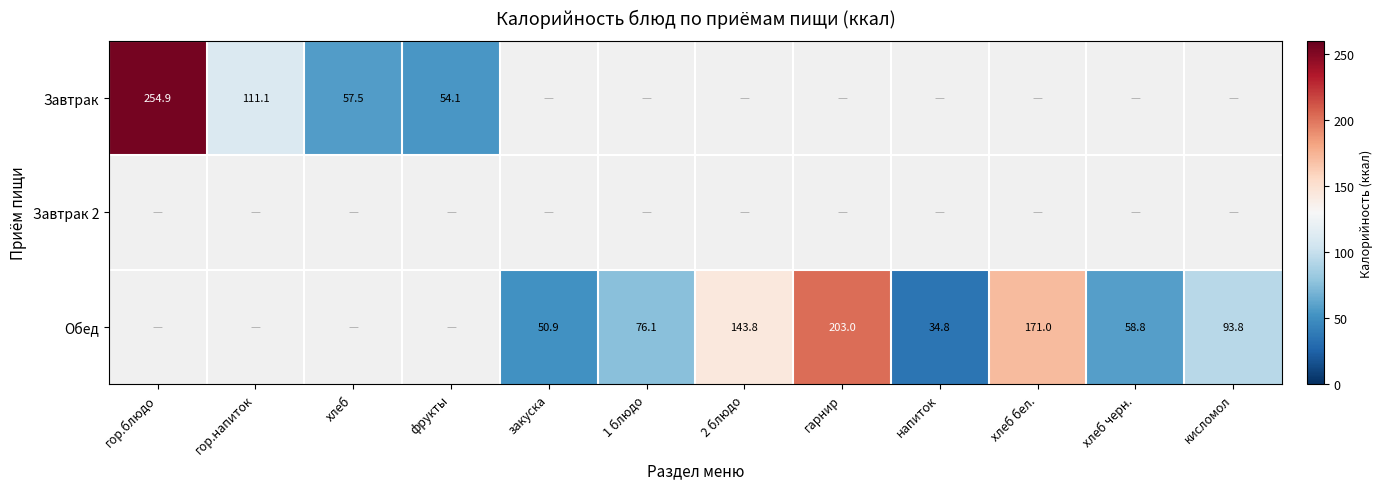

What is the sum of the Завтрак values at гор.напиток and хлеб?

168.6